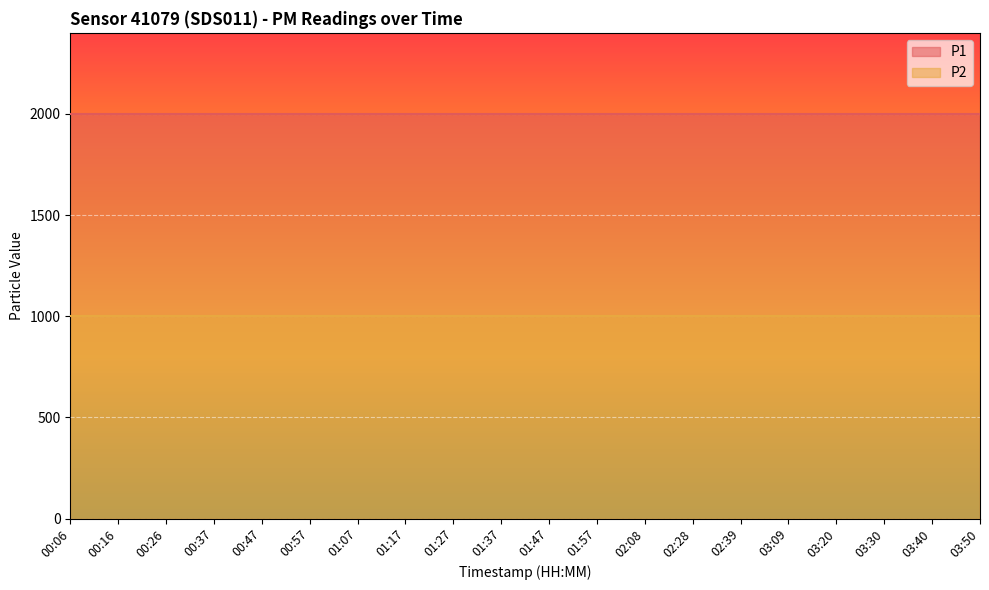

Is the value of P2 at 03:50 greater than the value of P1 at 00:47?

No